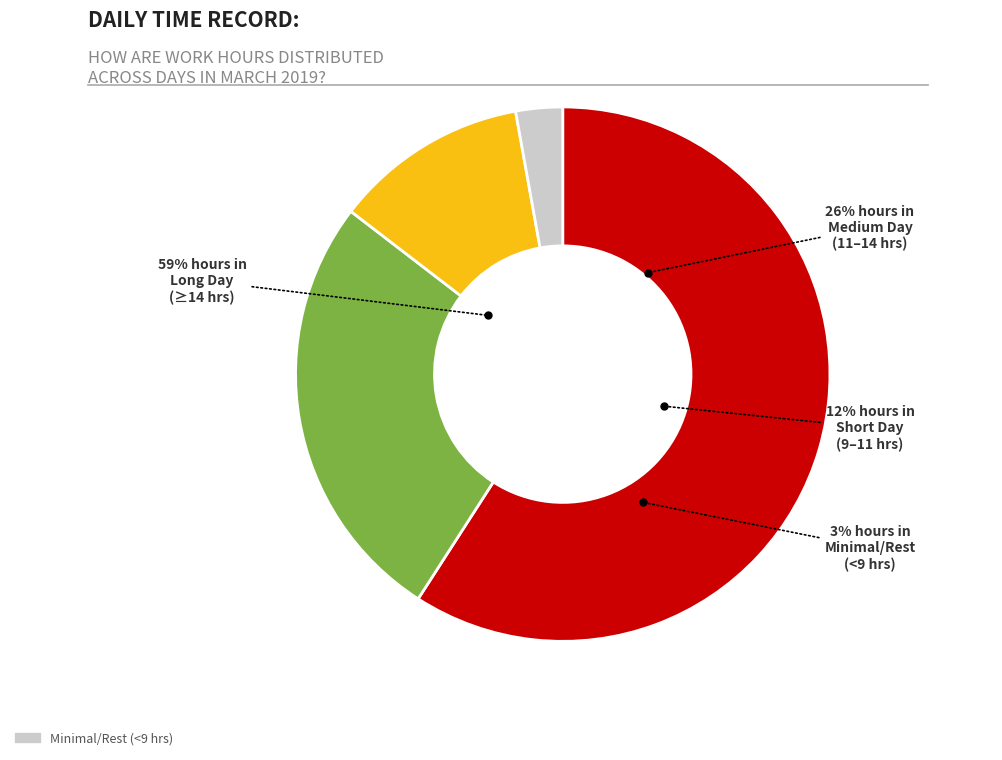

Does 10 account for over 50% of the chart?

No